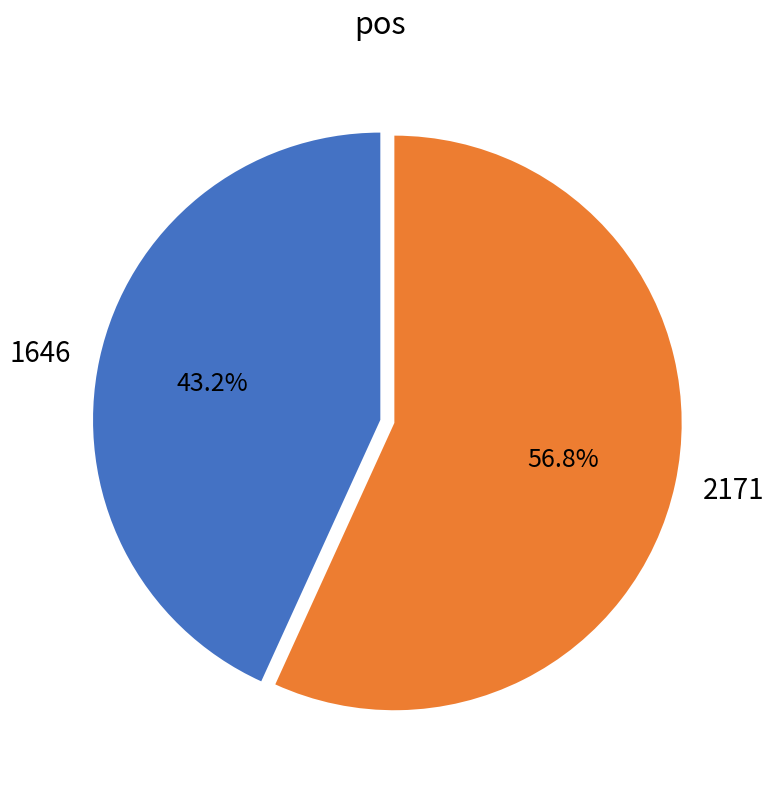

To the nearest percent, what is the difference between the largest and smallest slice percentages?

14%